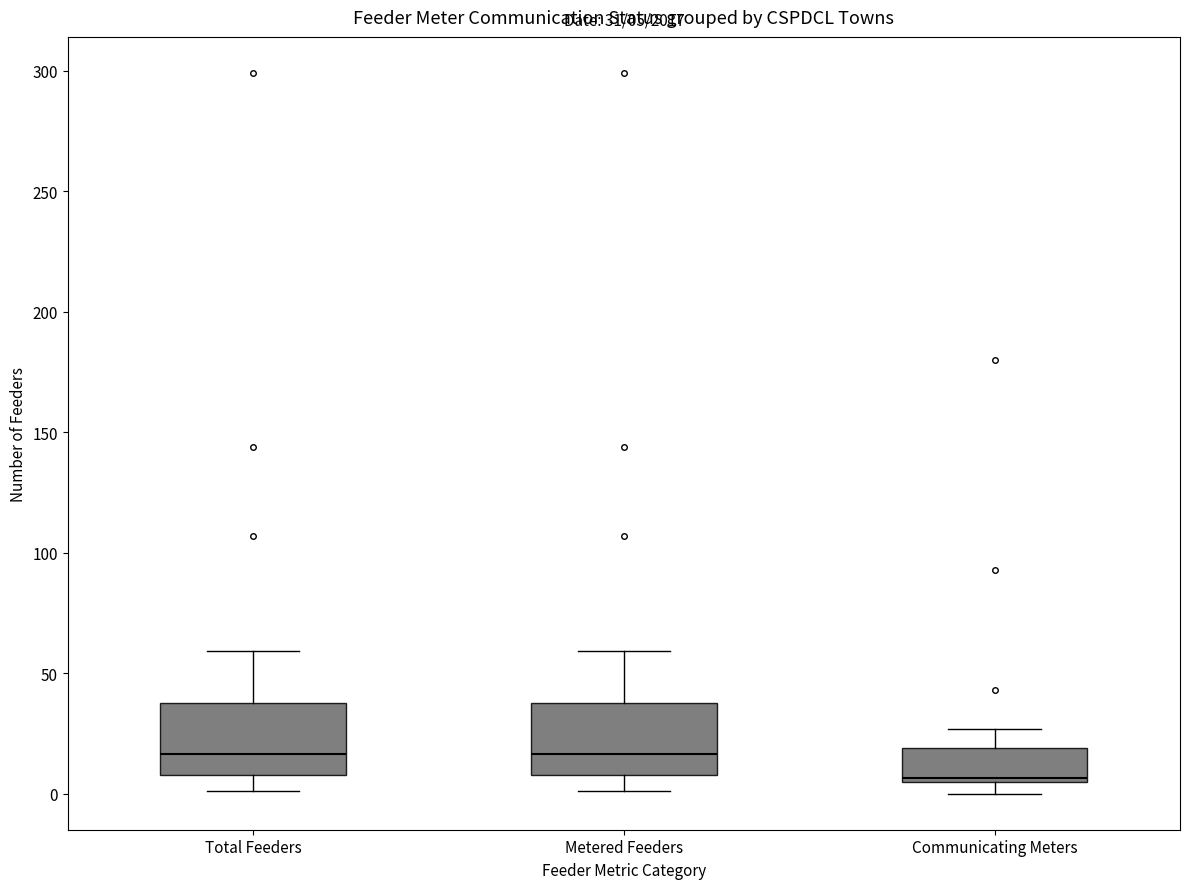

Which box has the lowest median line?

Communicating Meters